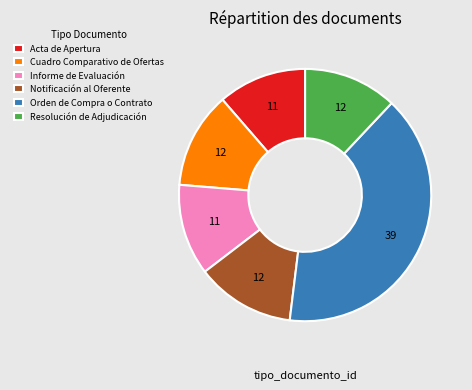

What is the largest slice in the pie chart?

Orden de Compra o Contrato